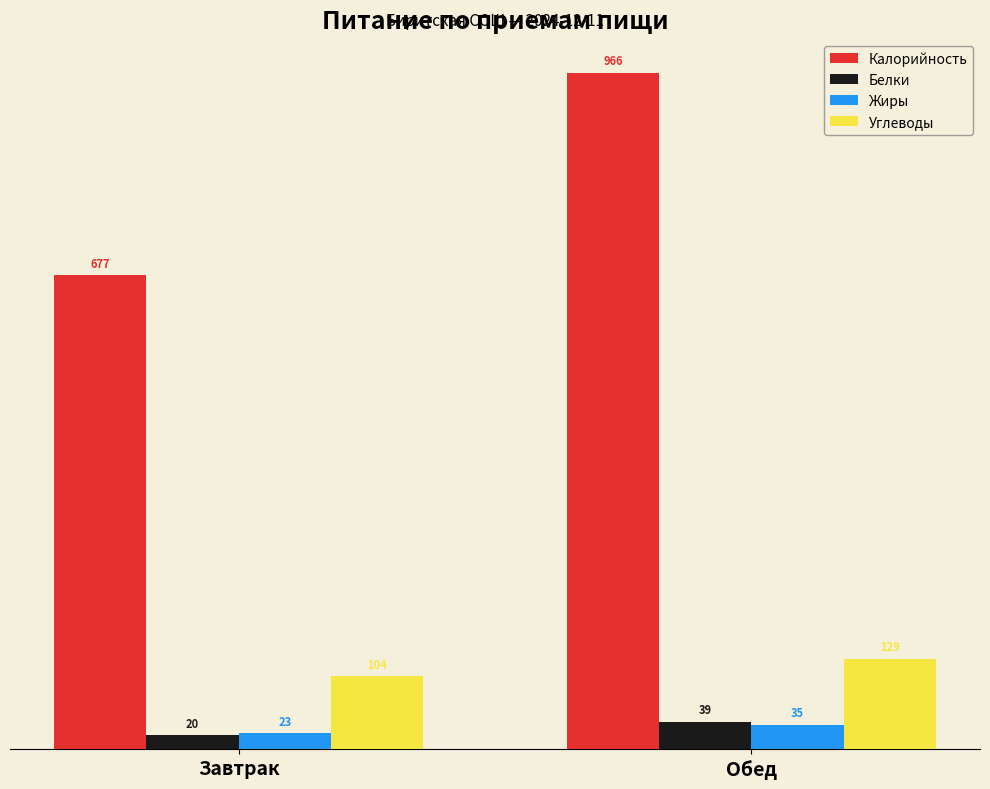

What is the lowest value of the Белки series?

20